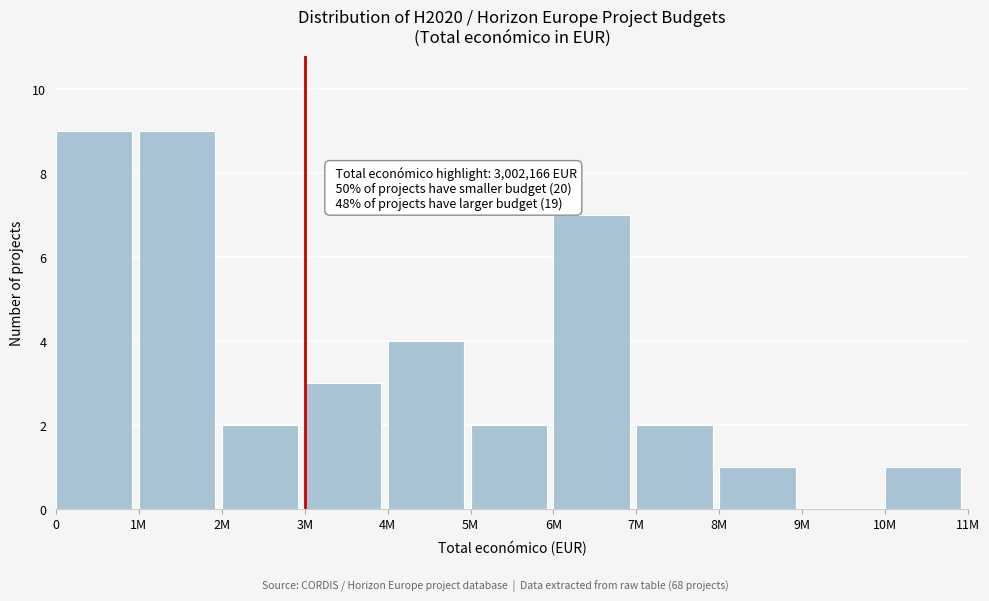

Reading right to left, what are all the values shown in this chart?

10M=1	9M=0	8M=1	7M=2	6M=7	5M=2	4M=4	3M=3	2M=2	1M=9	0=9